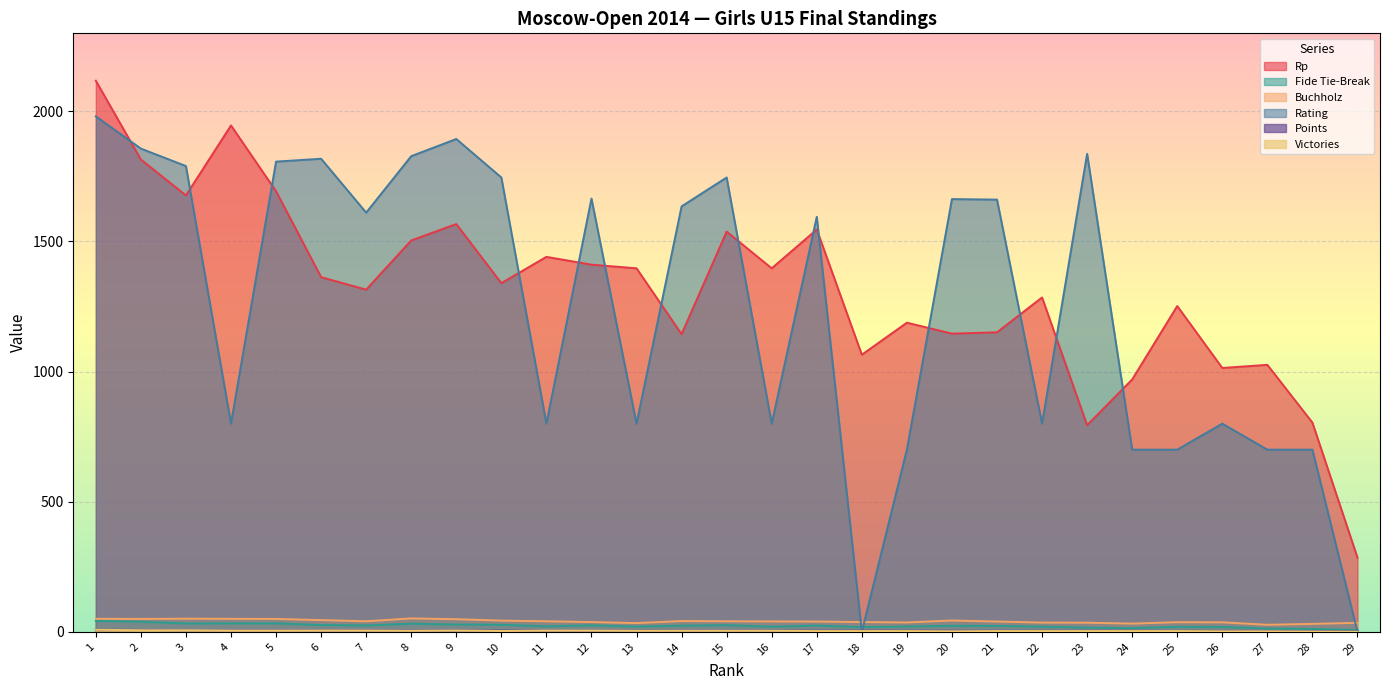

What is the sum of the Points values at 22 and 17?

8.5